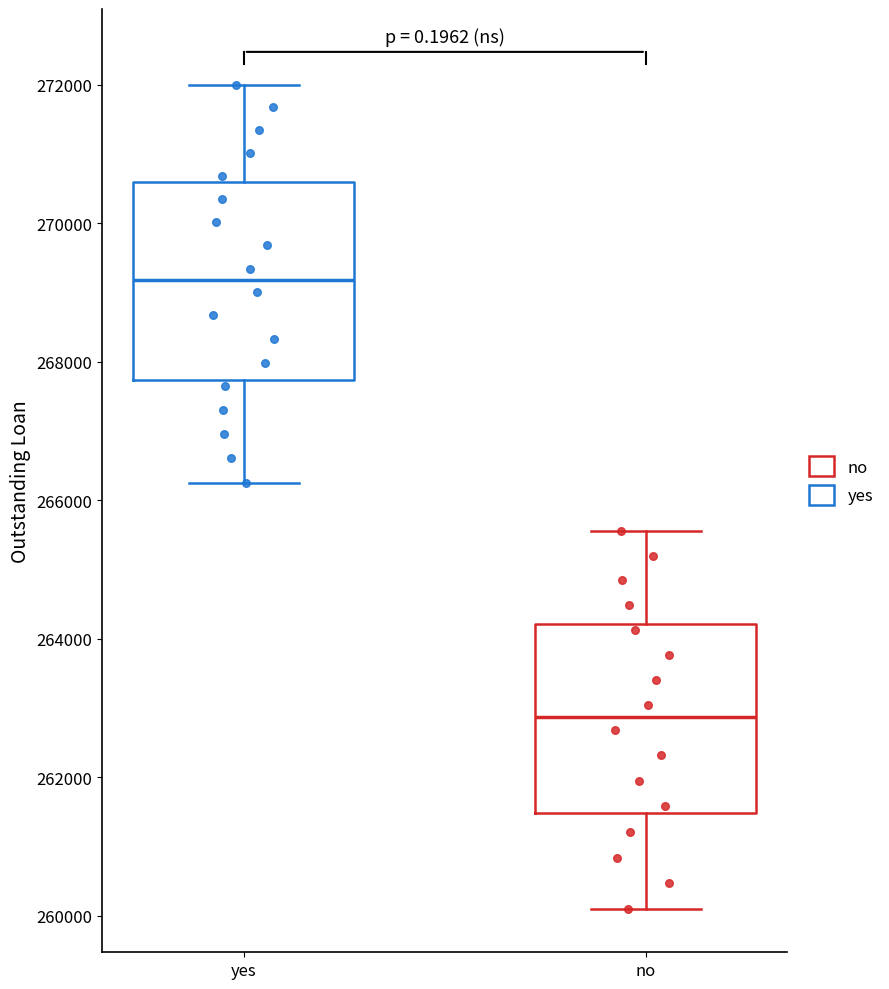

Where does the median line of the box for no sit on the y-axis? The values are not printed on the chart, so give them approximately, as read against the axis.

262800